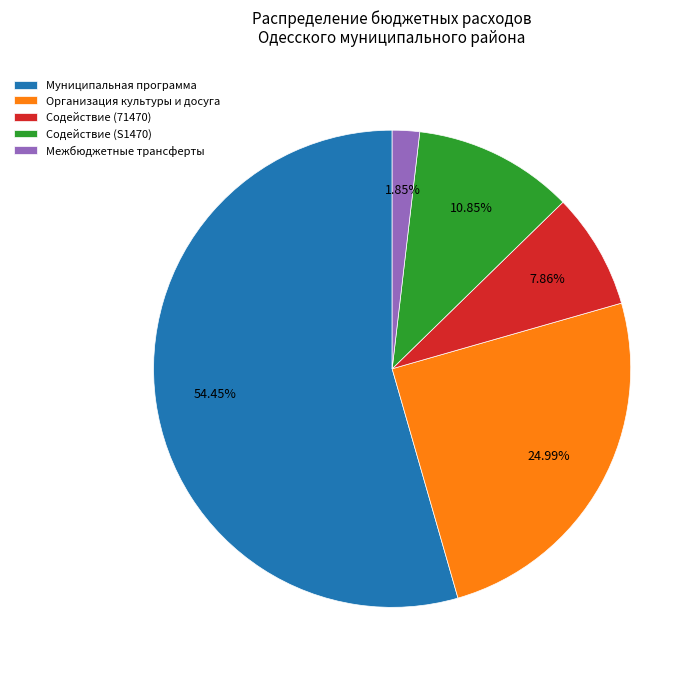

To the nearest percent, what percentage of the pie is Муниципальная программа?

54%